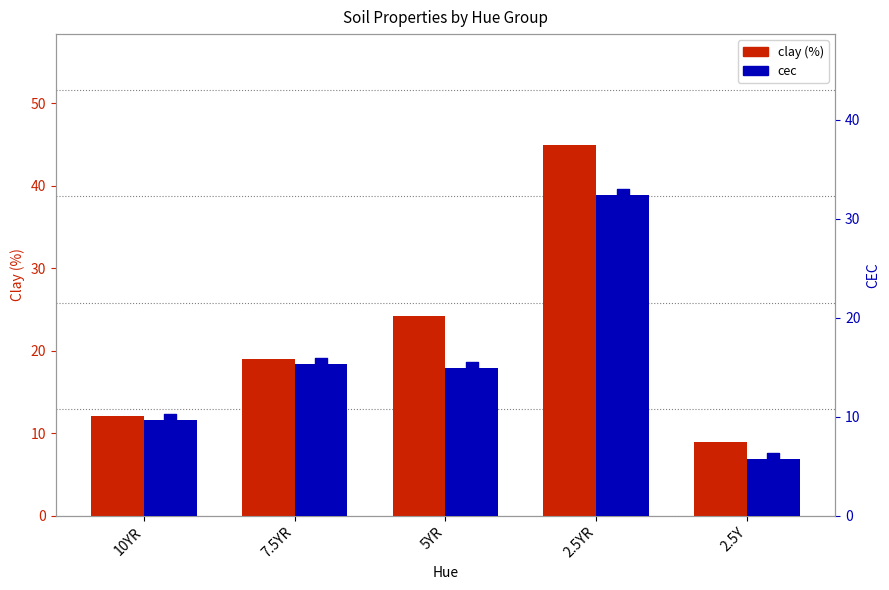

Which series has the largest Y range (max minus min)?

clay